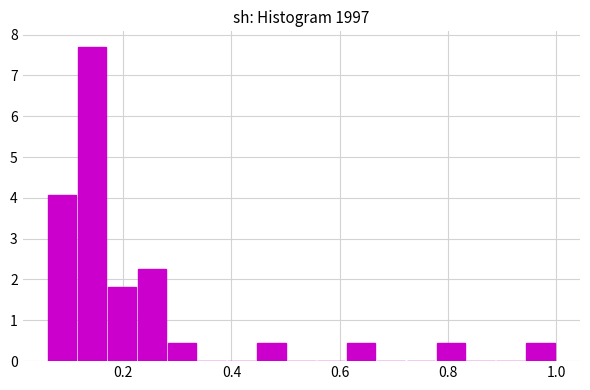

Around what value on the x-axis is the tallest bar? Give the approximate position of its centre, as read against the axis.

0.14